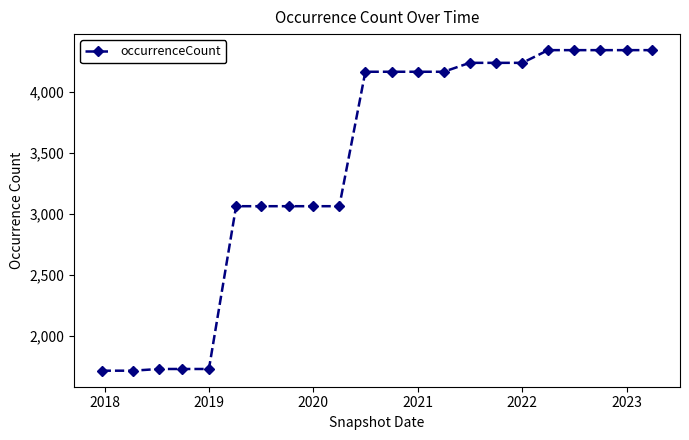

What is the maximum value shown in the chart?

4342